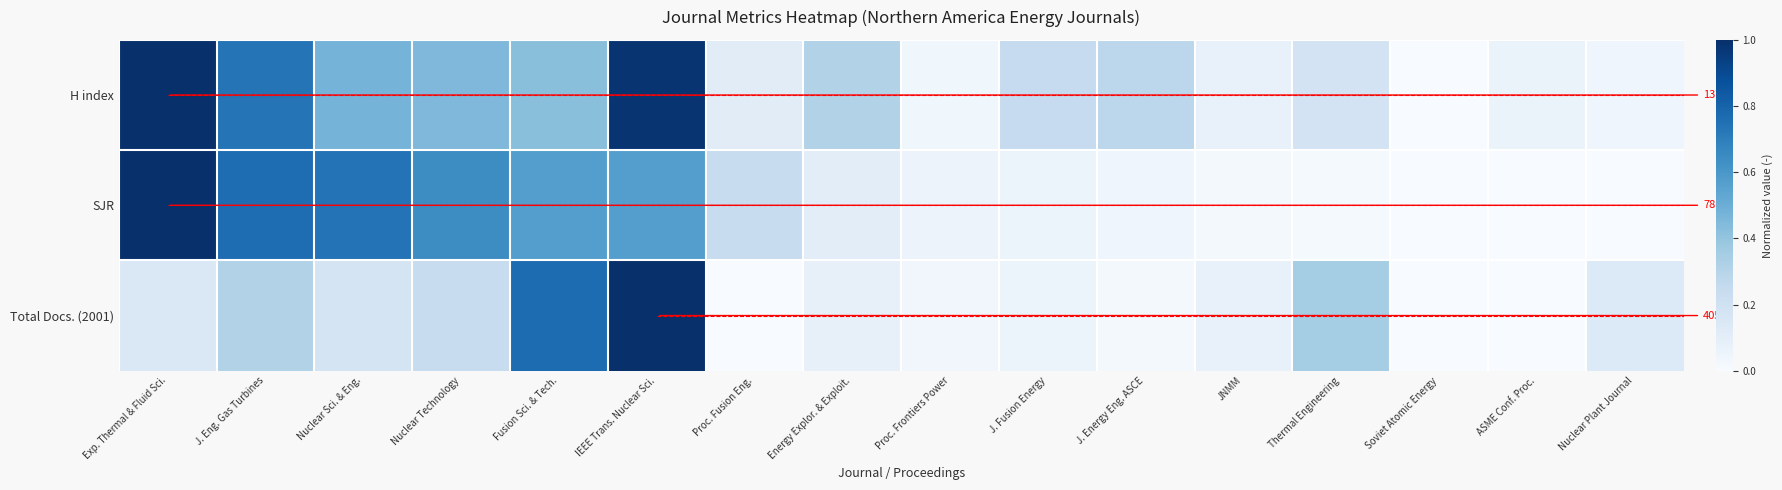

What is the sum of the H index values at J. Eng. Gas Turbines and Soviet Atomic Energy?

0.7